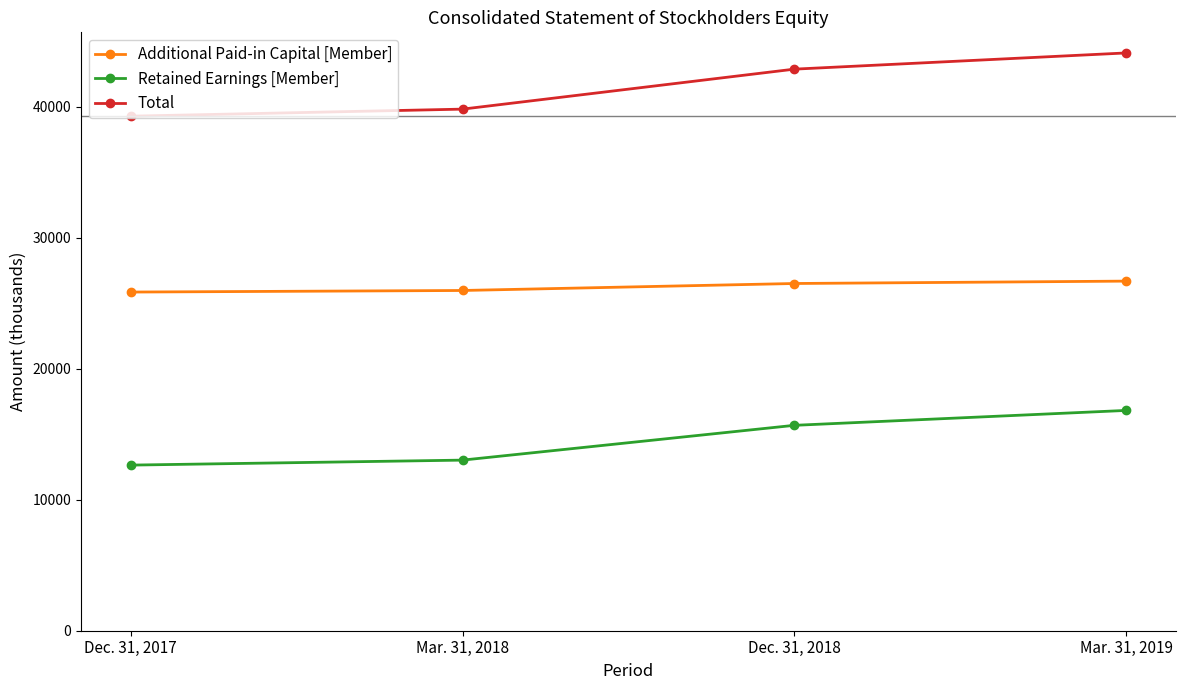

What is the value of the Total point at the 3rd from the left?

42880